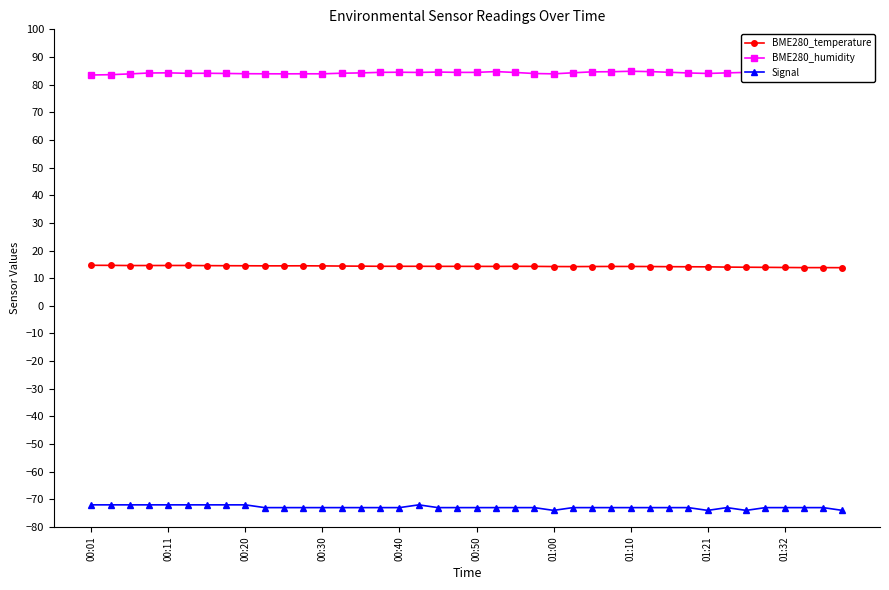

True or false: BME280_humidity and Signal cross at least once.

False